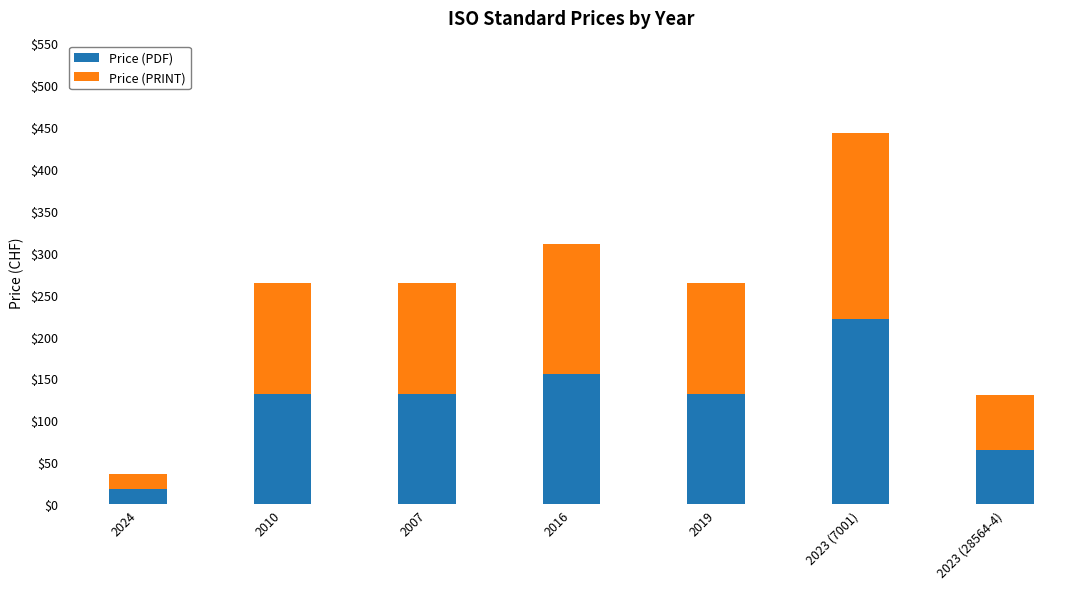

Reading right to left, transcribe the values for Price (PDF).

2023 (28564-4)=65	2023 (7001)=221	2019=132	2016=155	2007=132	2010=132	2024=18